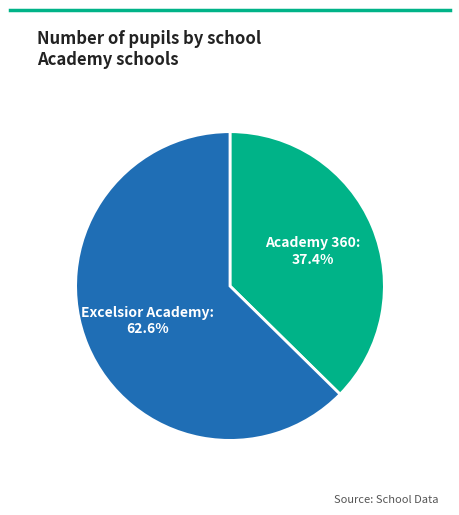

Which slice is the smallest?

Academy 360